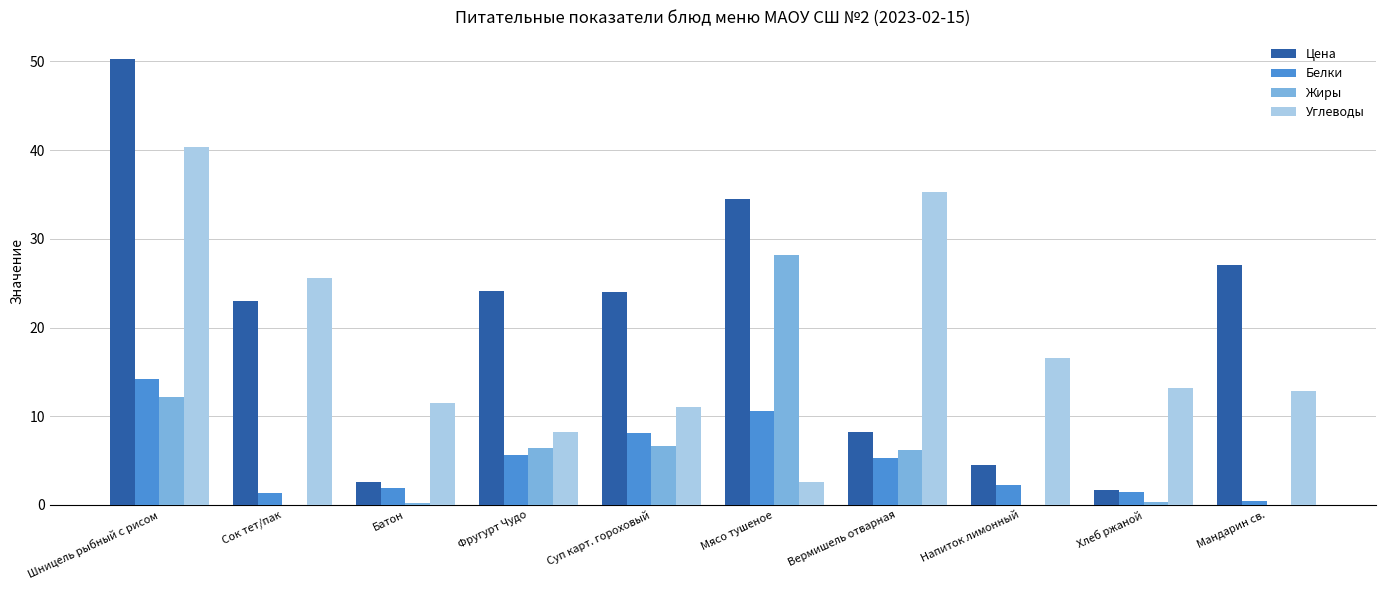

Are the bars grouped side by side (vs. stacked)?

Yes